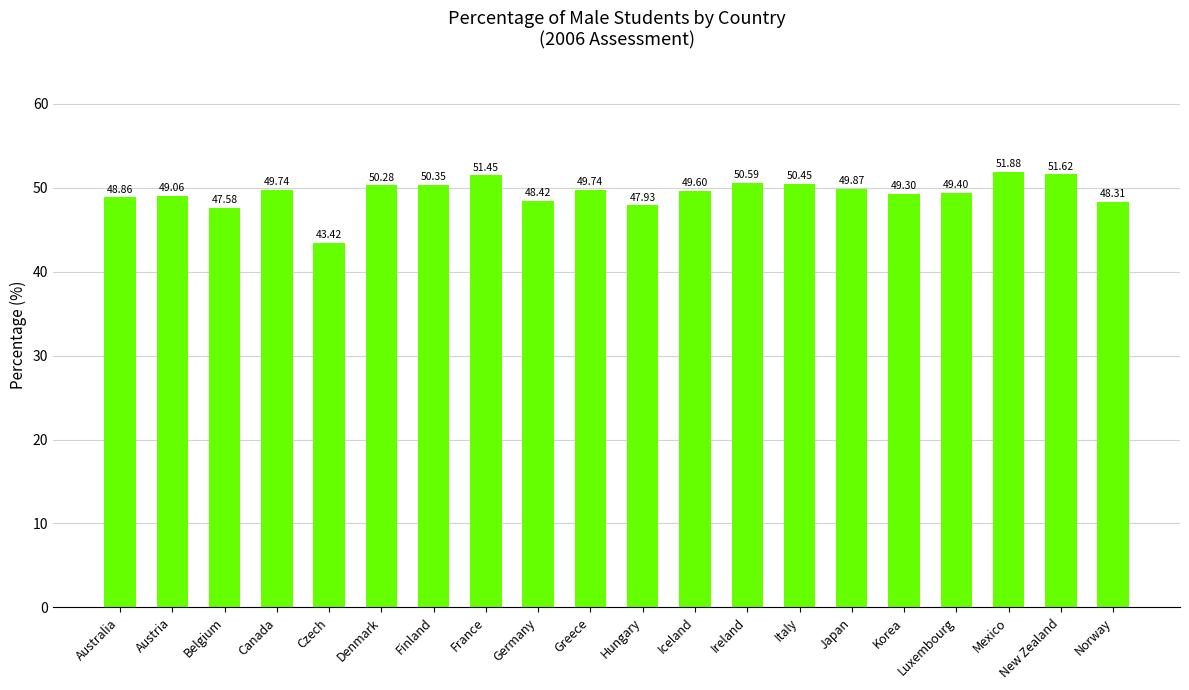

What is the difference between the values at Japan and Finland?

0.5